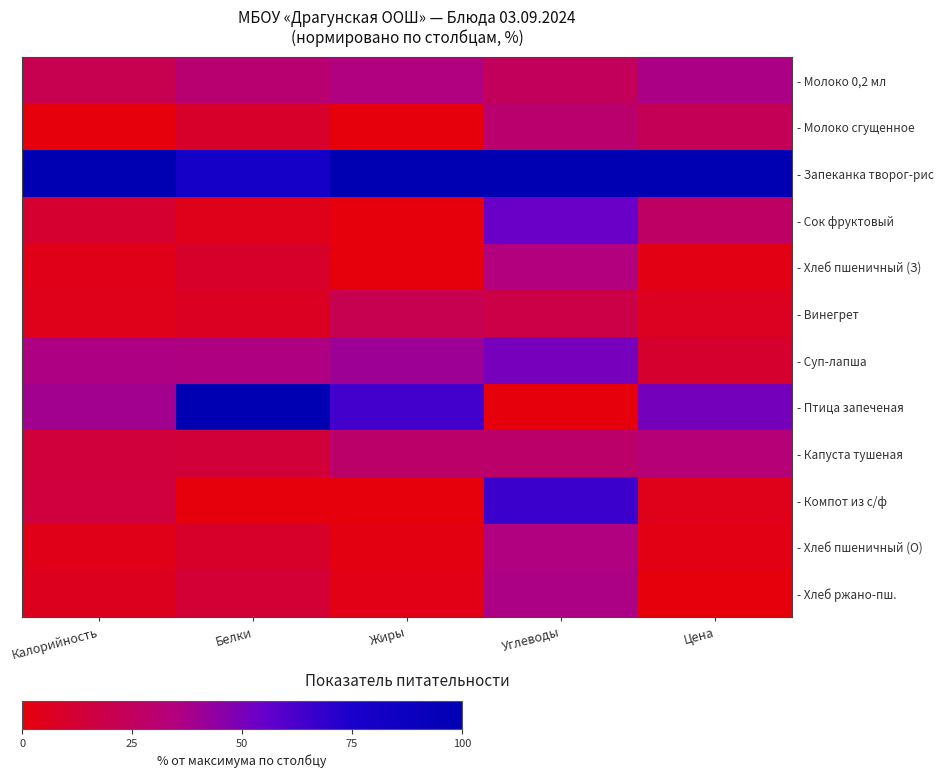

What is the spread (max minus min) of values at Углеводы?

100.0